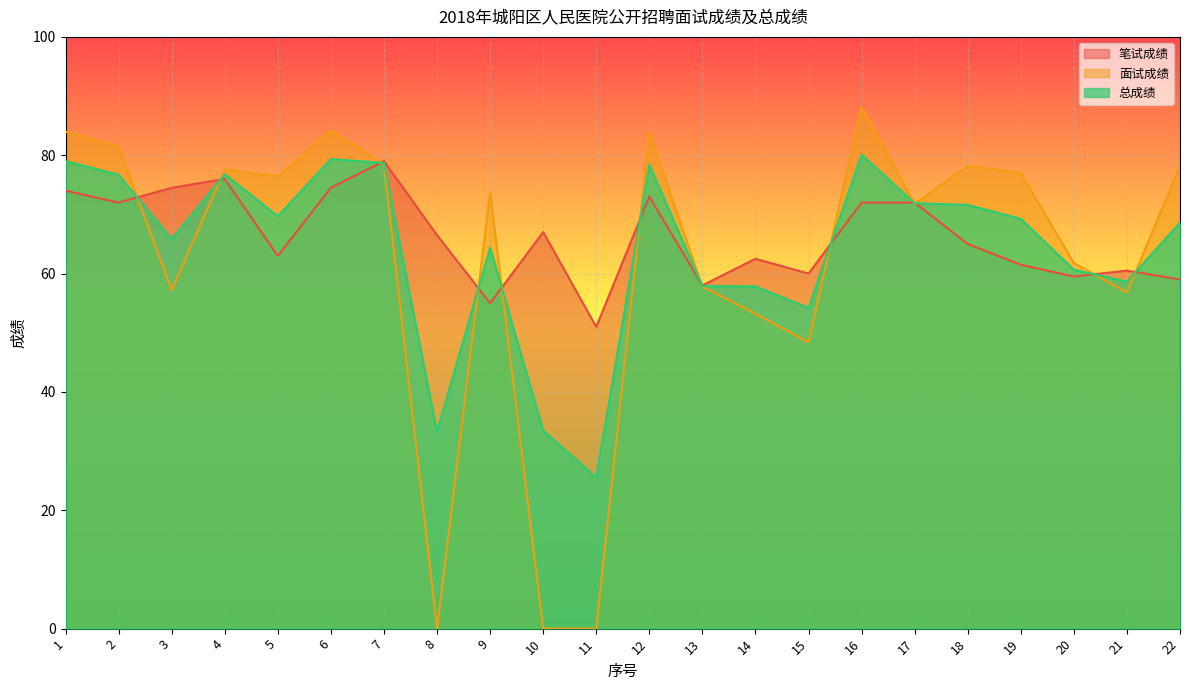

Where is the first local maximum for 面试成绩?

4